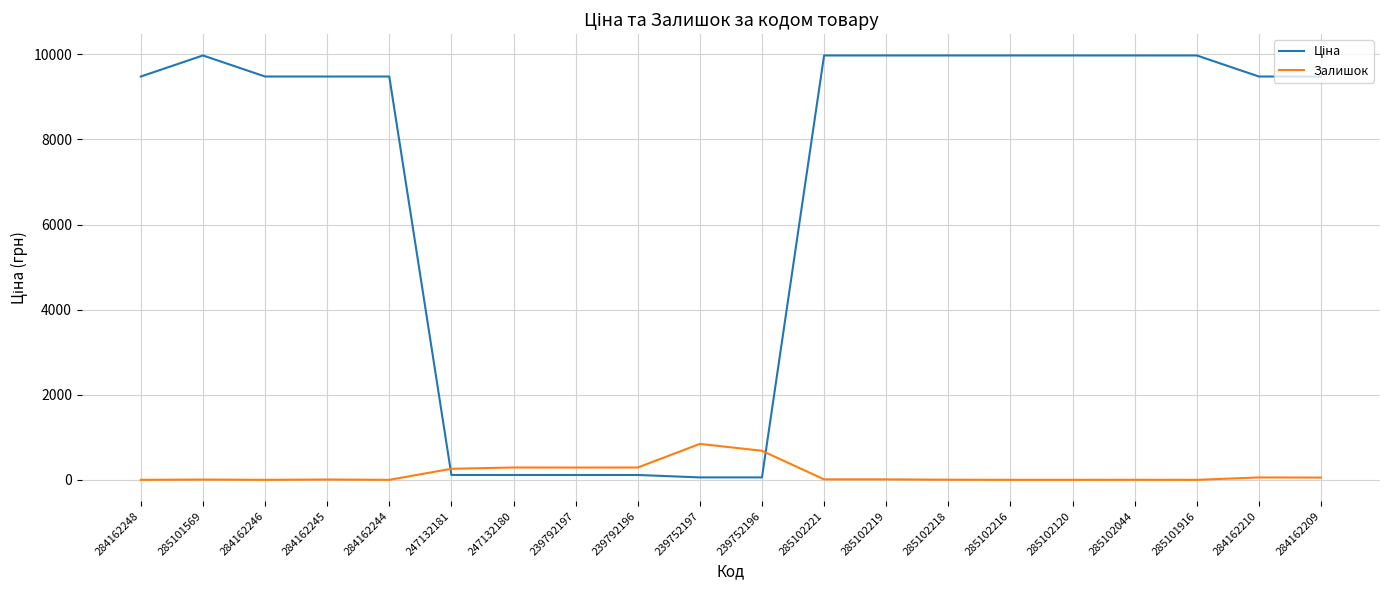

What is the spread (max minus min) of values at 284162246?

9480.1